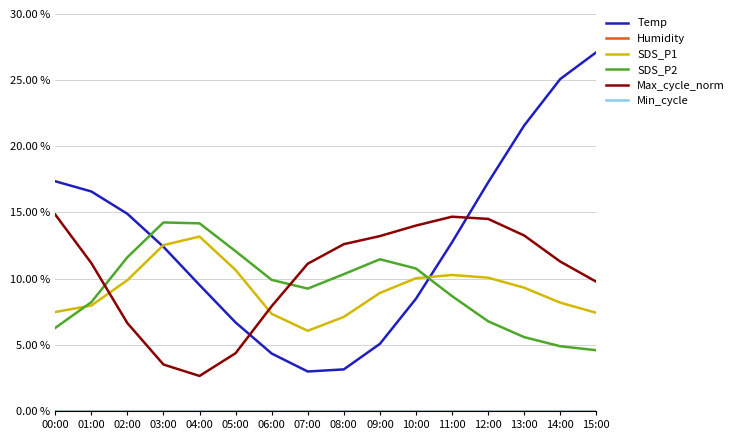

What is the sum of all Temp values?

205.3